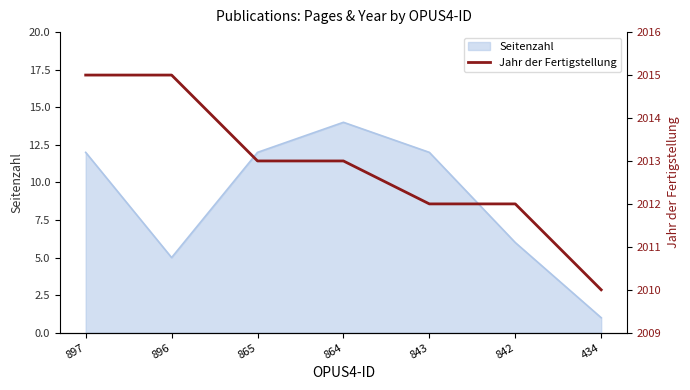

Which category has the highest value in the Seitenzahl series?

864